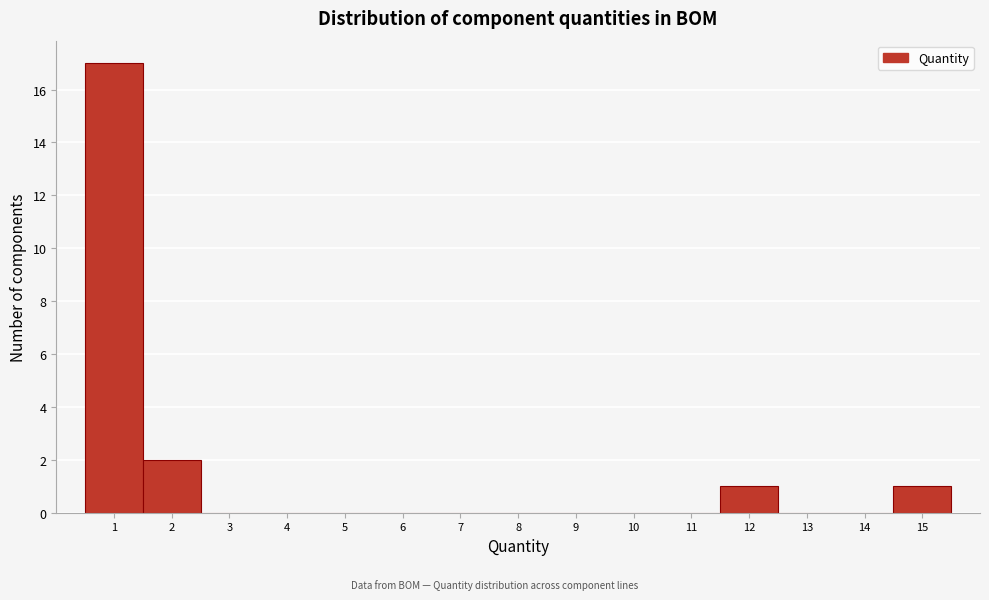

Over which range of the x-axis is the bar tallest?

0.5 to 1.5